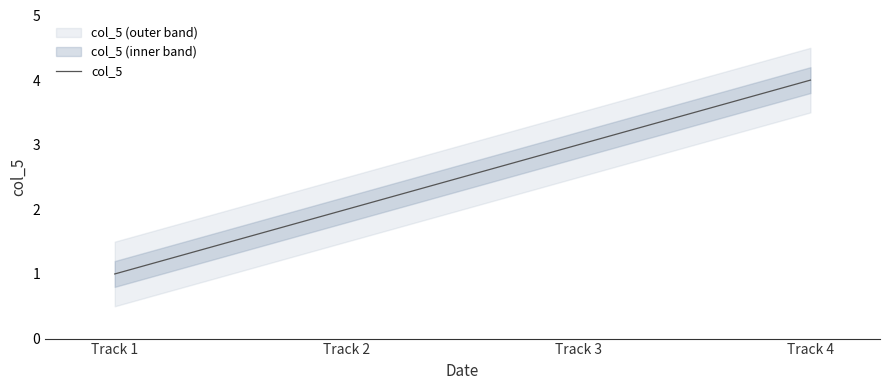

What is the greatest value displayed?

4